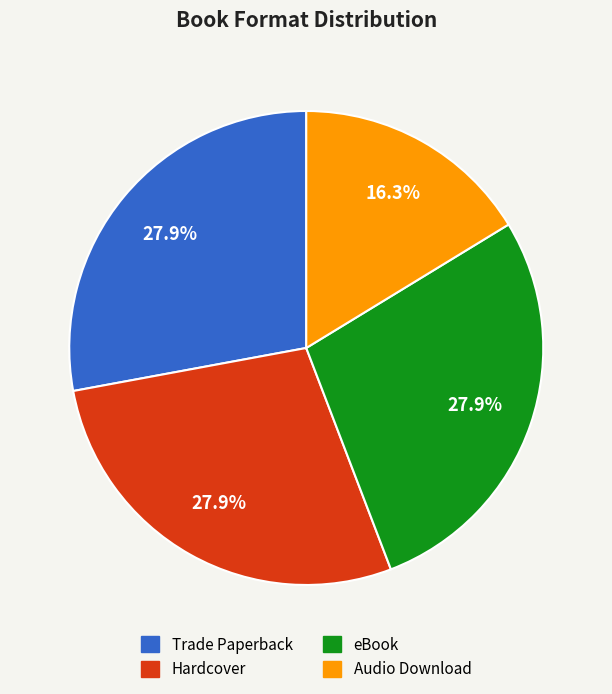

The Hardcover slice represents 28% of the pie. True or false?

True